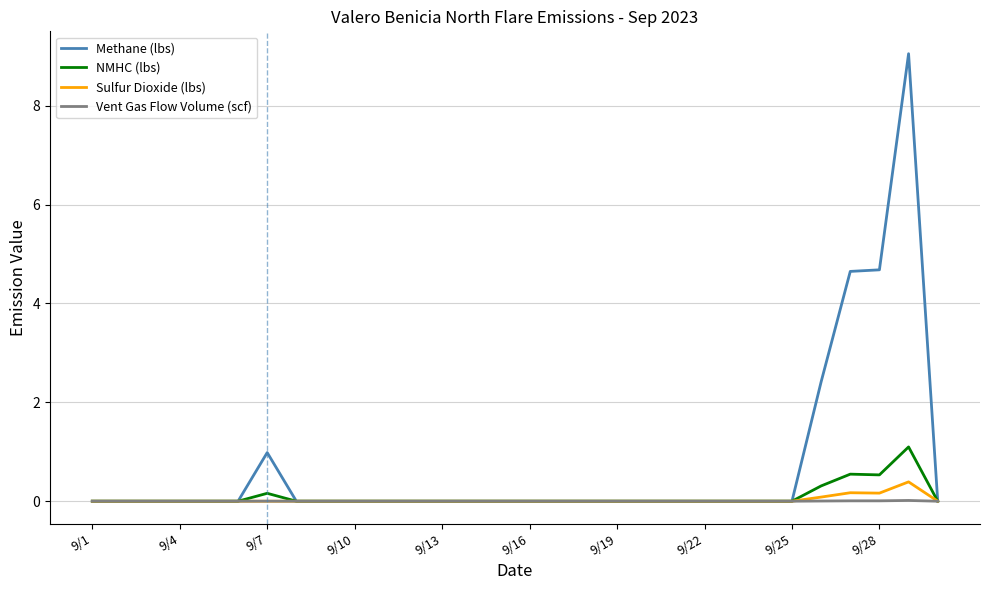

Which series has the widest spread of values?

Methane (lbs)